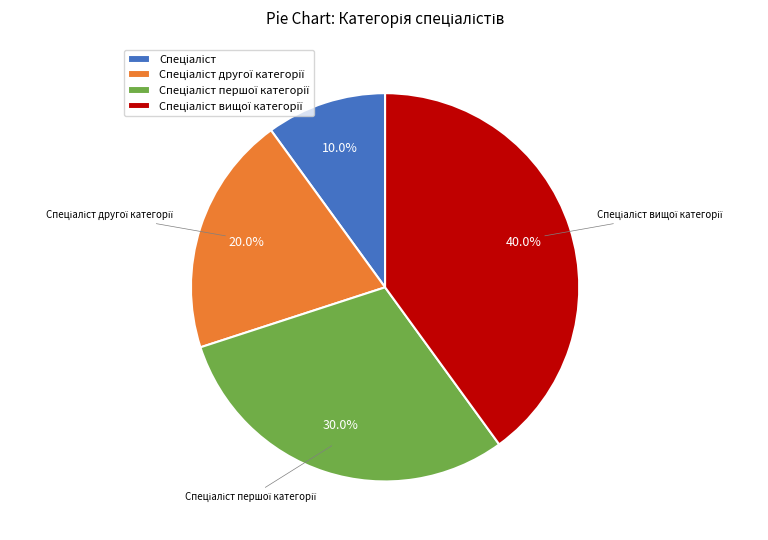

Is there a majority slice in this chart?

No